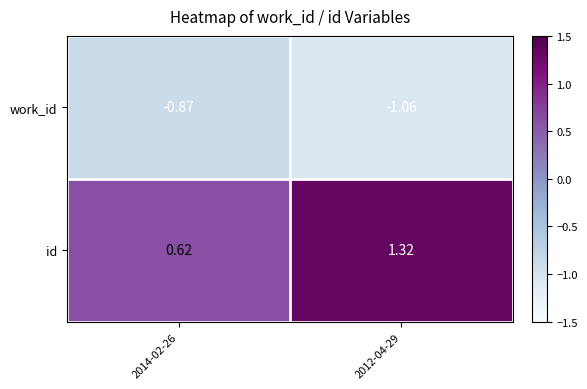

Which series has the largest total across all categories?

id